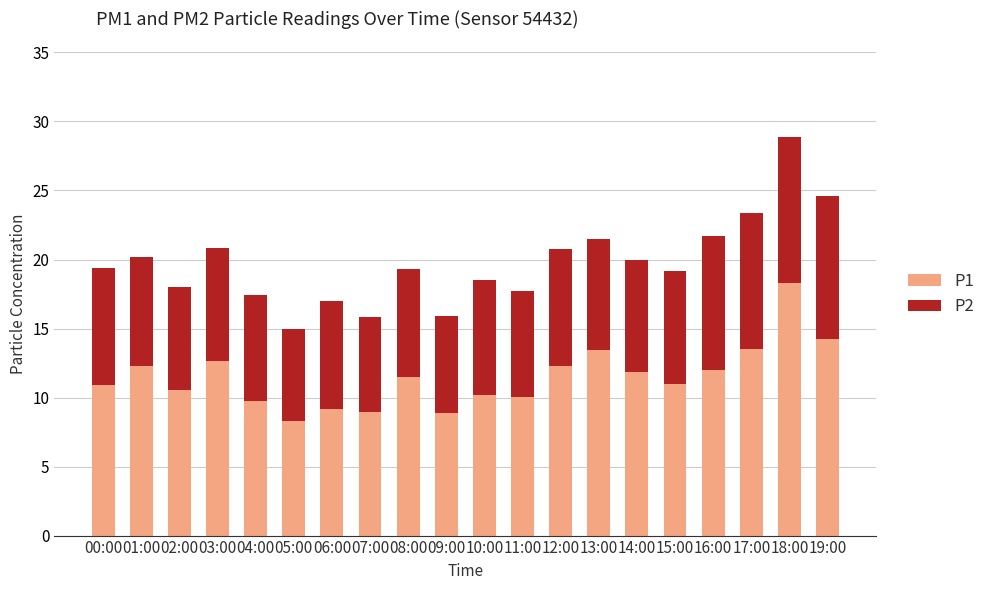

What are all the series names shown in the legend?

P1, P2